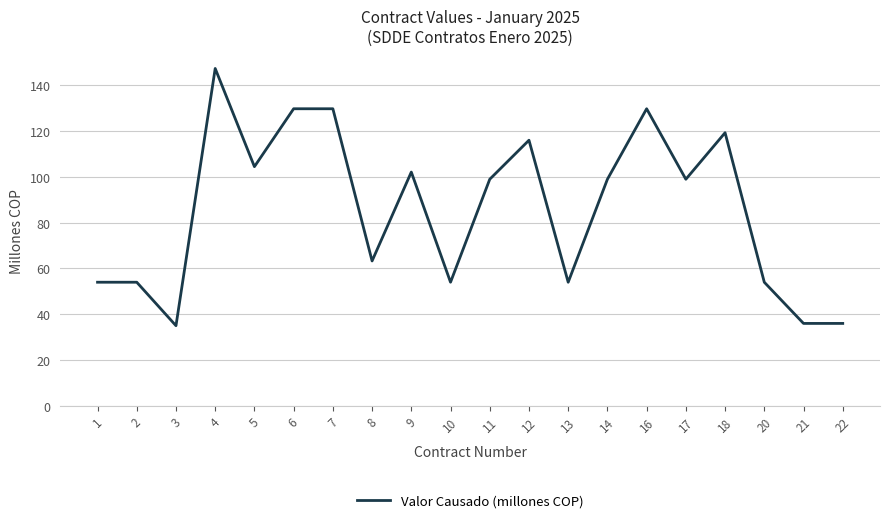

What is the ratio of the value at 1 to the value at 3?

1.5